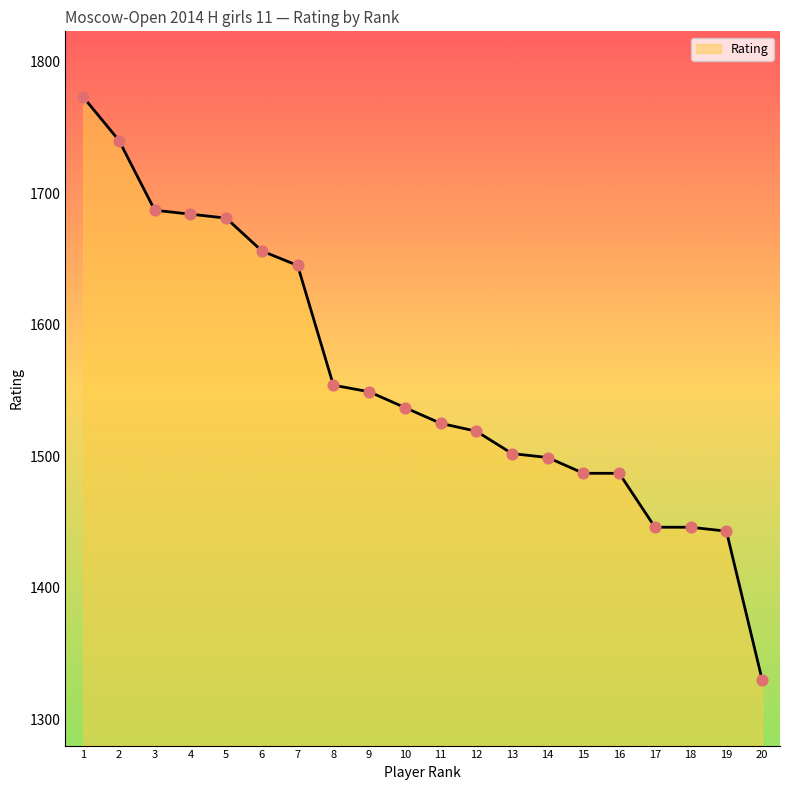

What is the ratio of the value at 12 to the value at 8?

1.0